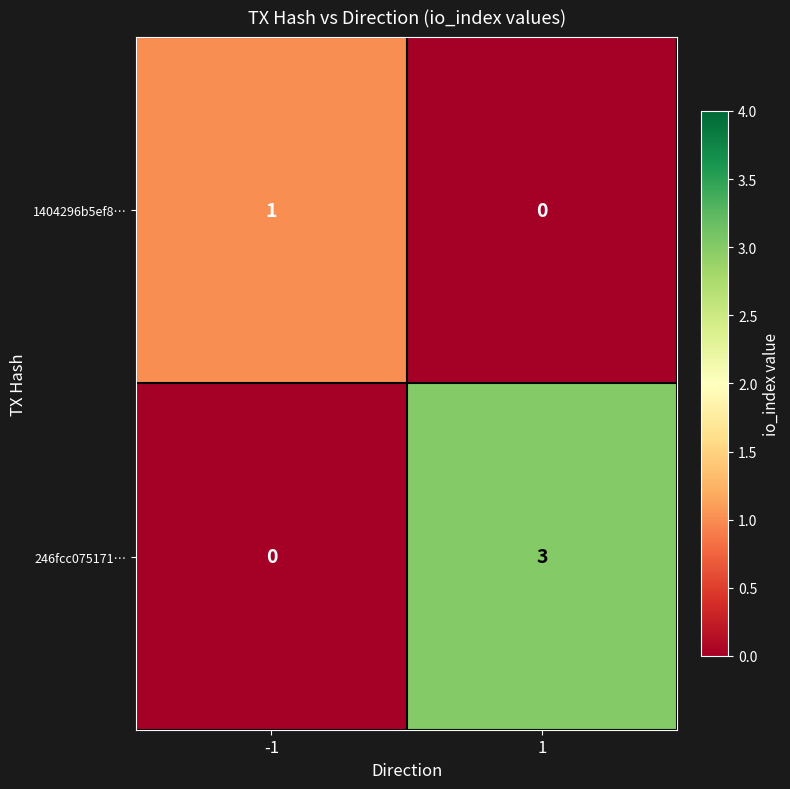

List the series in order of their peak value, lowest first.

1404296b5ef8…, 246fcc075171…